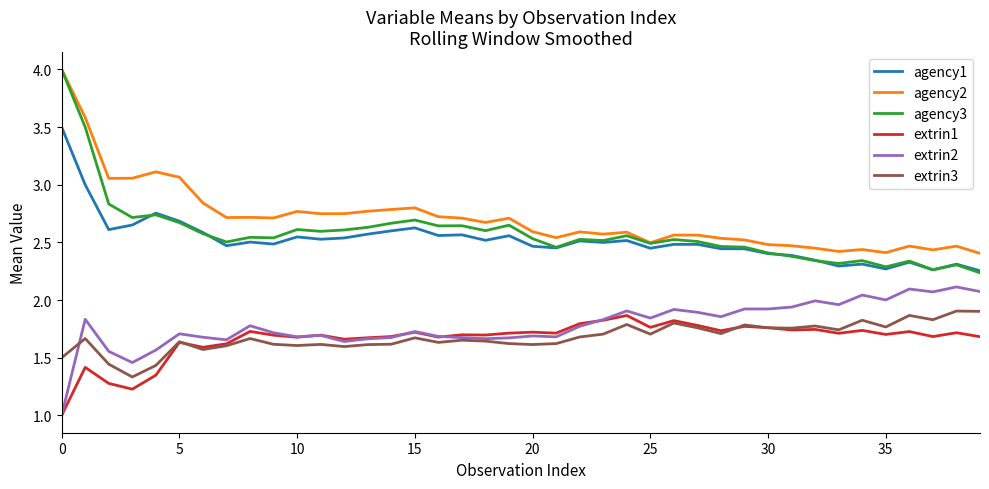

How many categories are shown in the chart?

40